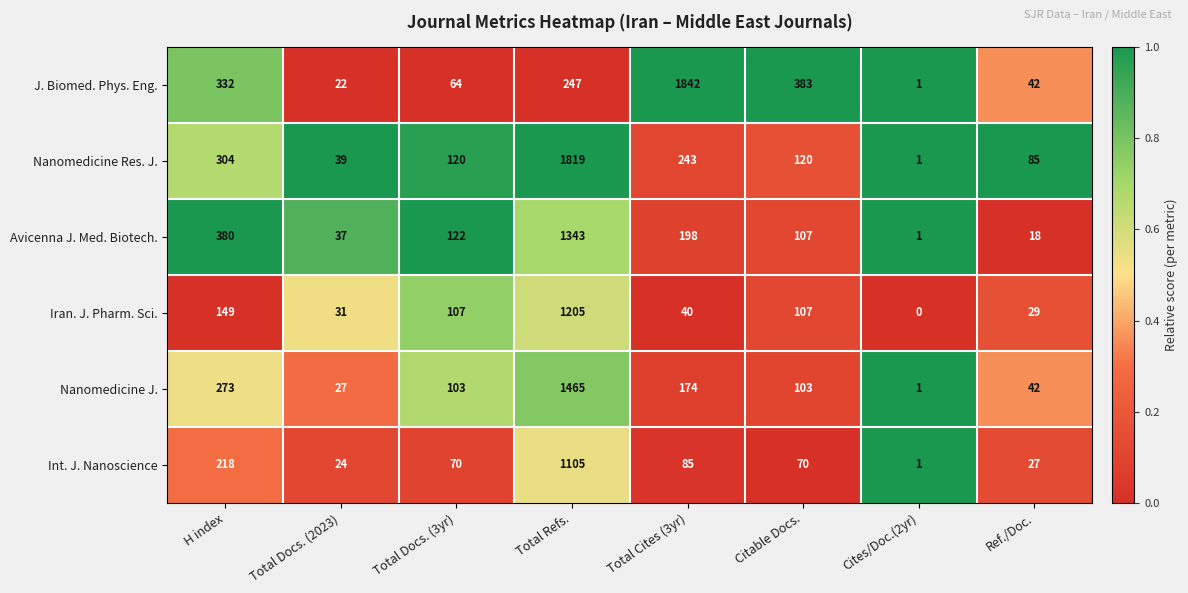

What is the difference between the highest and lowest values at Total Docs. (3yr)?

58